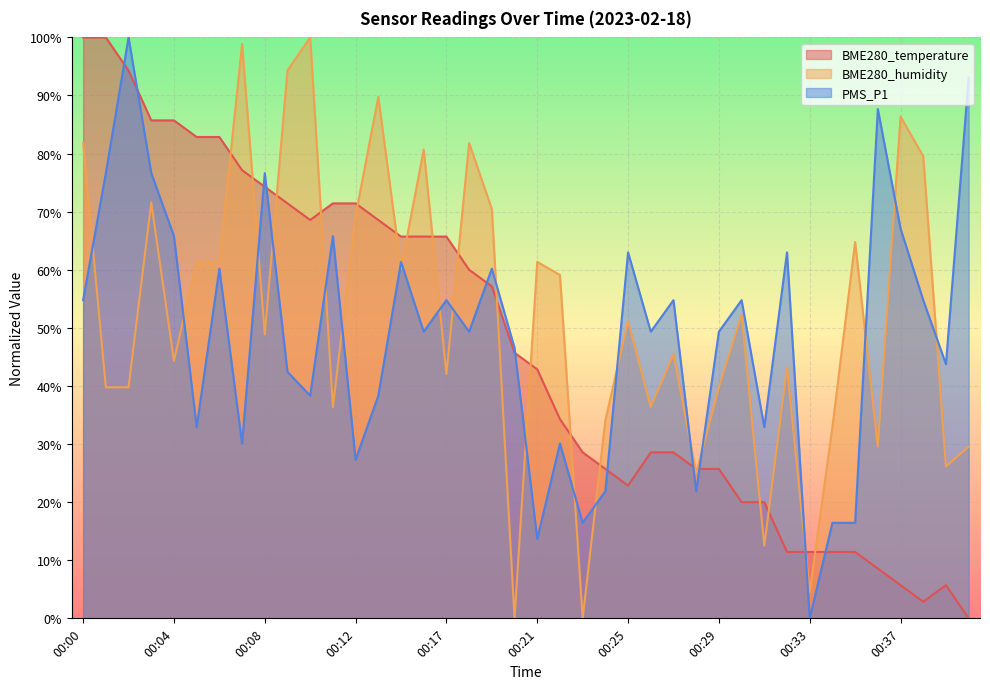

True or false: PMS_P1 and BME280_humidity intersect in this chart.

True